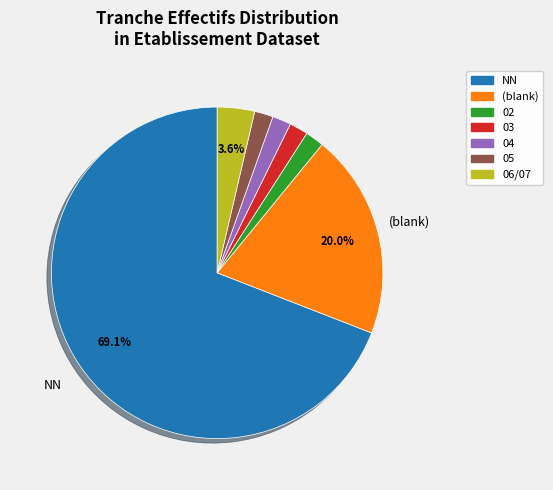

To the nearest percent, what is the difference between the largest and smallest slice percentages?

67%